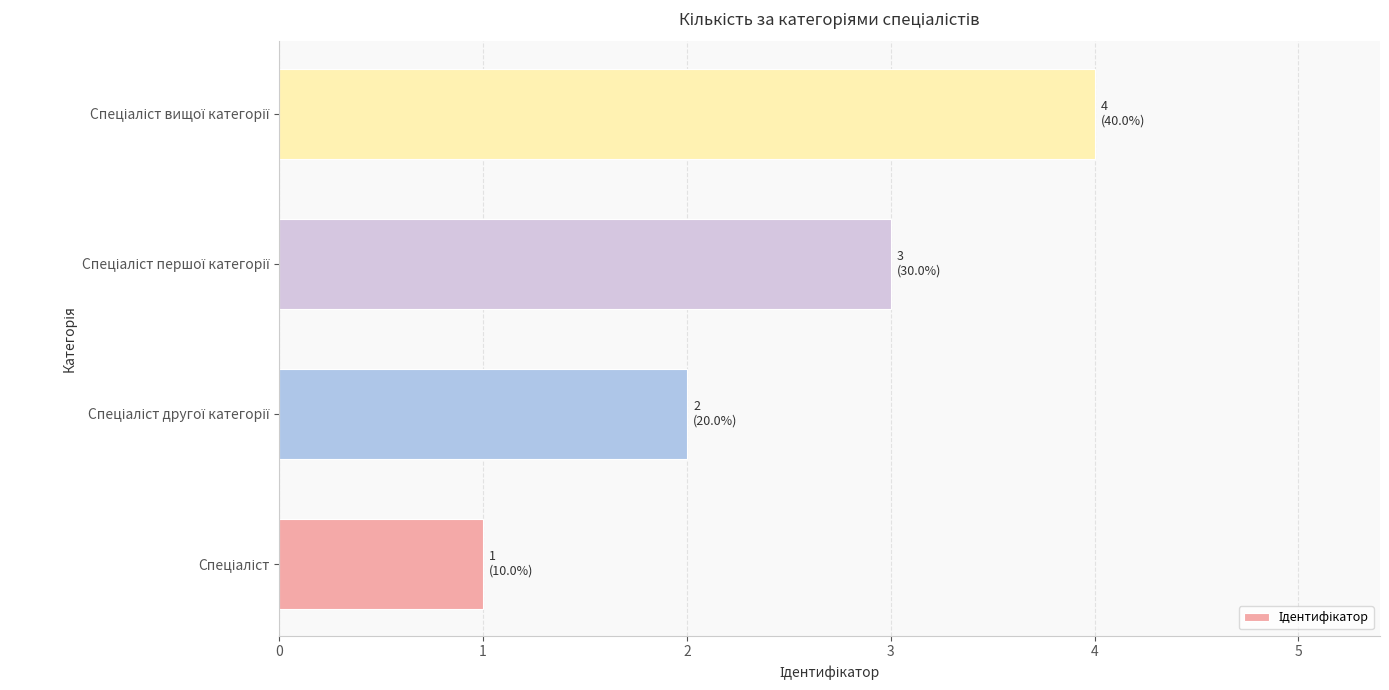

Are the bars horizontal?

Yes